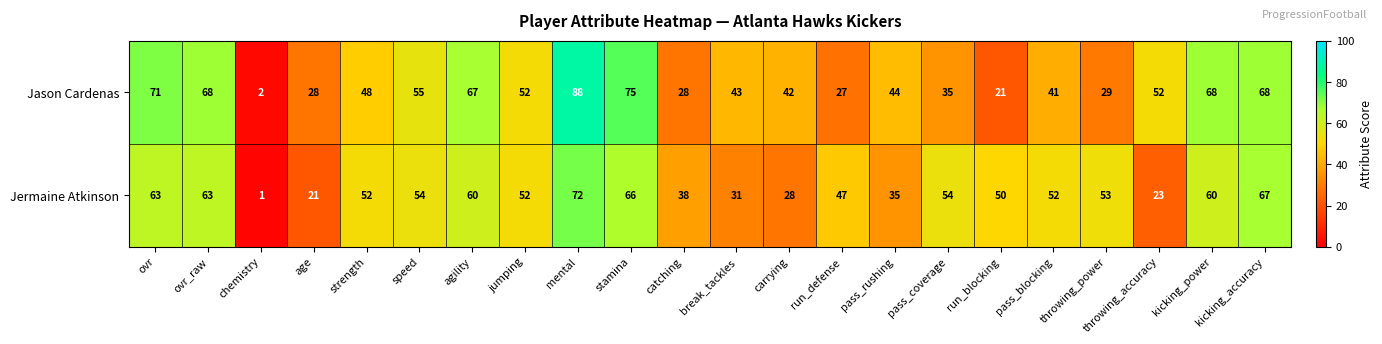

What is the sum of all Jermaine Atkinson values?

1042